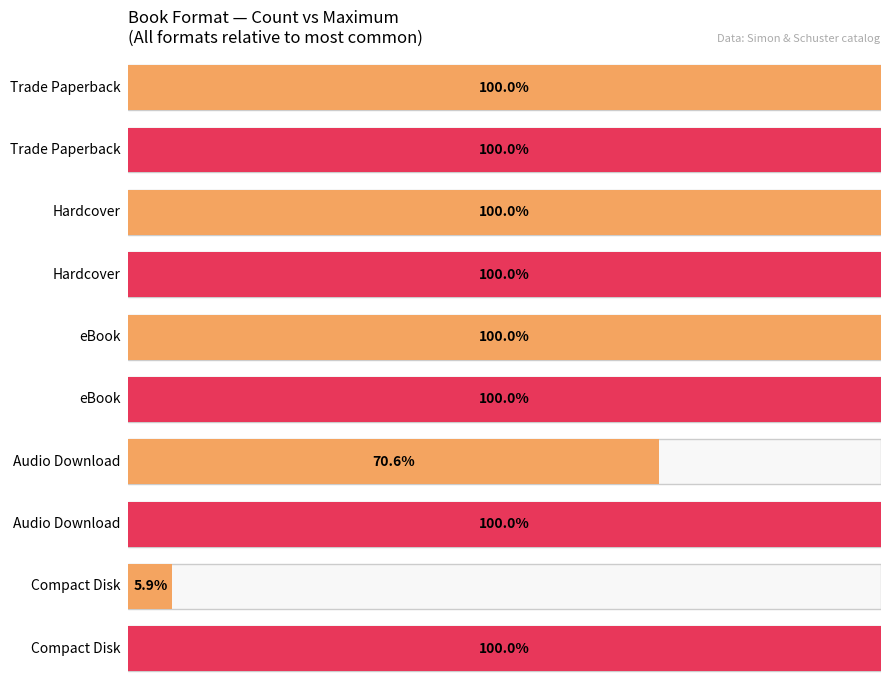

What is the label of the 1st bar from the left?

Trade Paperback